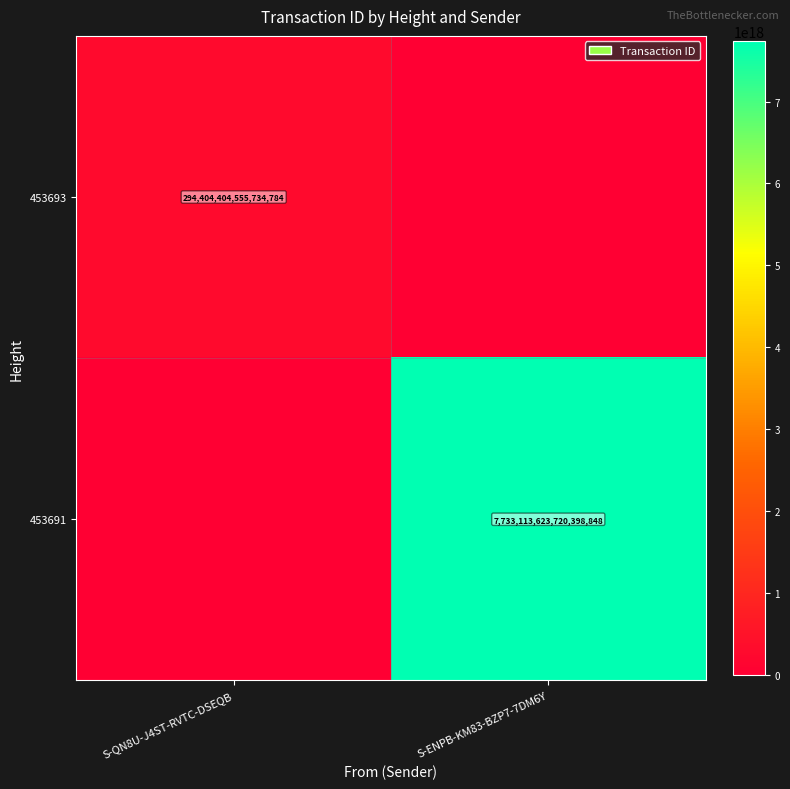

The 453693 series shows 294404404555734784 at S-QN8U-J4ST-RVTC-DSEQB. True or false?

True